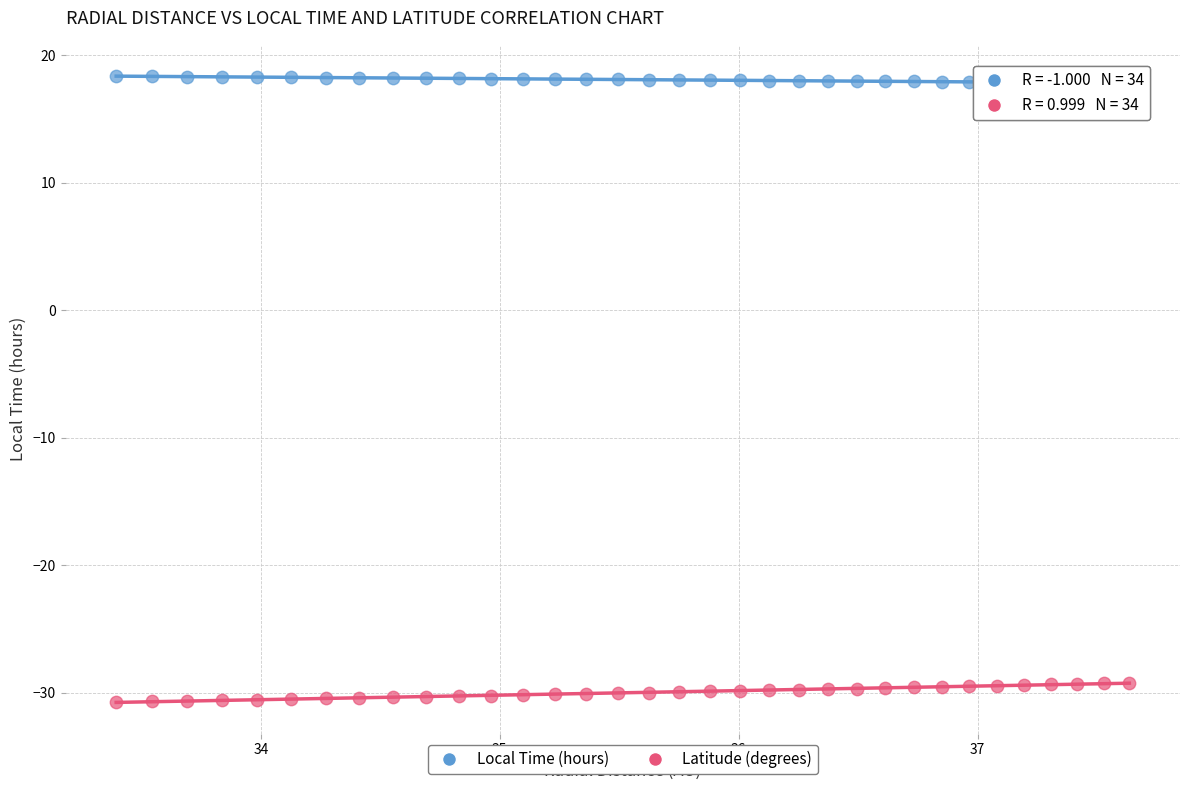

What are all the series names shown in the legend?

Local Time (hours), Latitude (degrees)